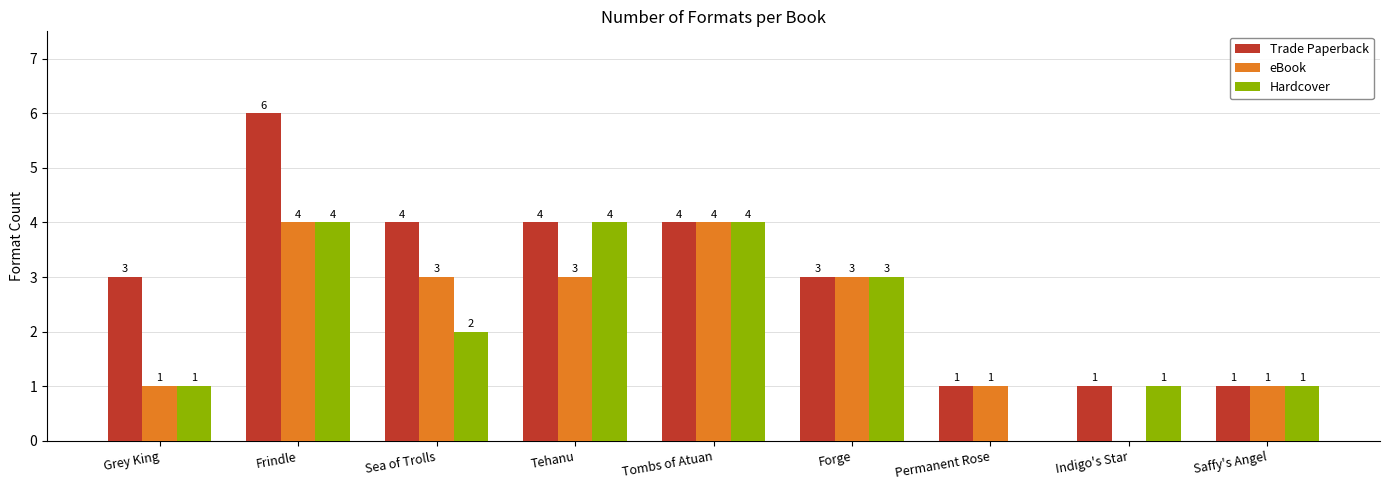

Between Indigo's Star and Saffy's Angel, which series saw the biggest shift?

eBook